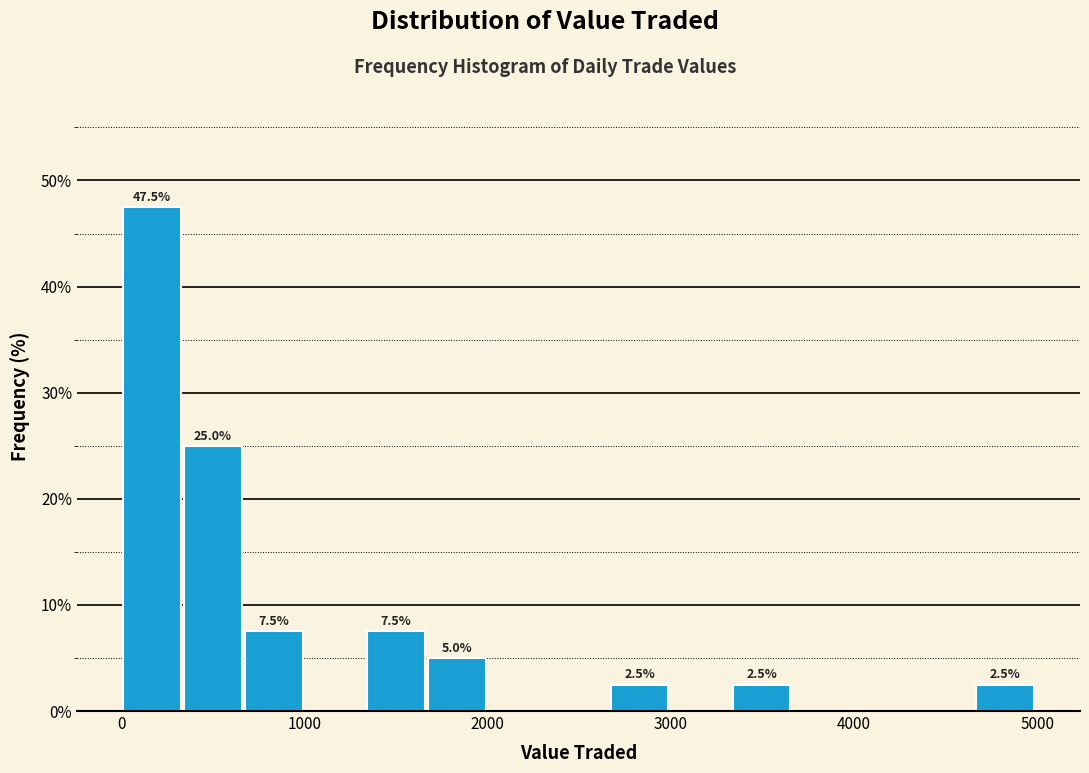

Around what value on the x-axis is the tallest bar? Give the approximate position of its centre, as read against the axis.

200